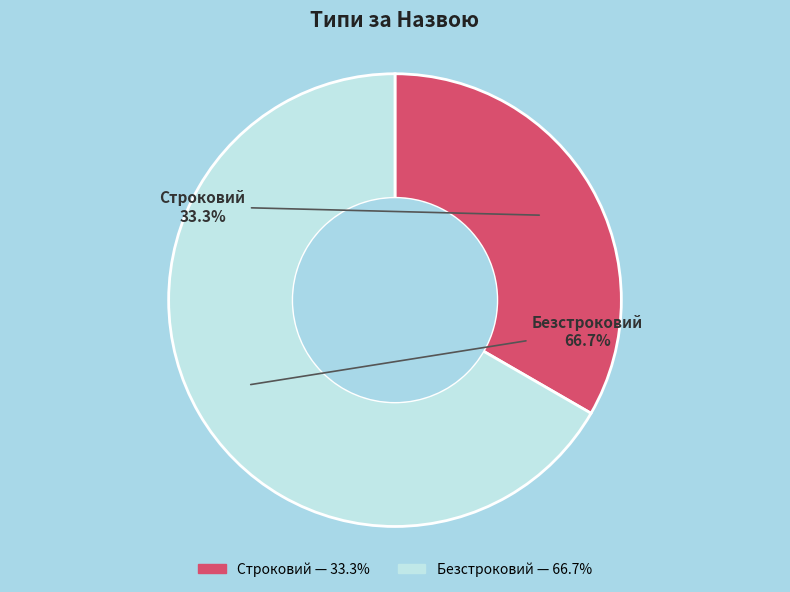

To the nearest percent, what is the combined percentage of Безстроковий and Строковий?

100%